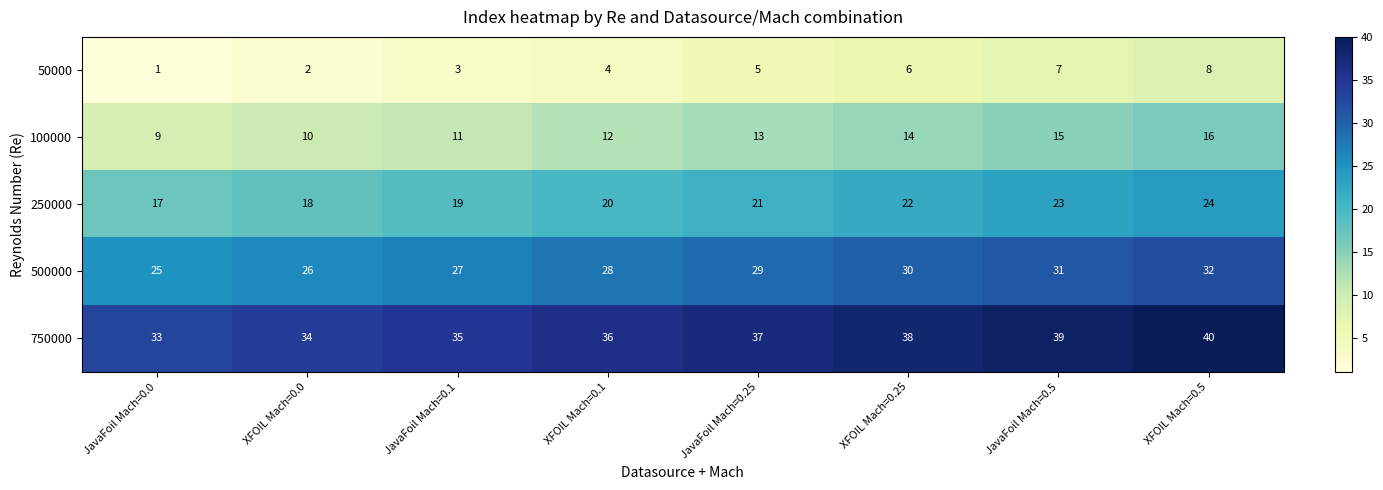

What is the difference between the highest and lowest values at JavaFoil Mach=0.5?

32